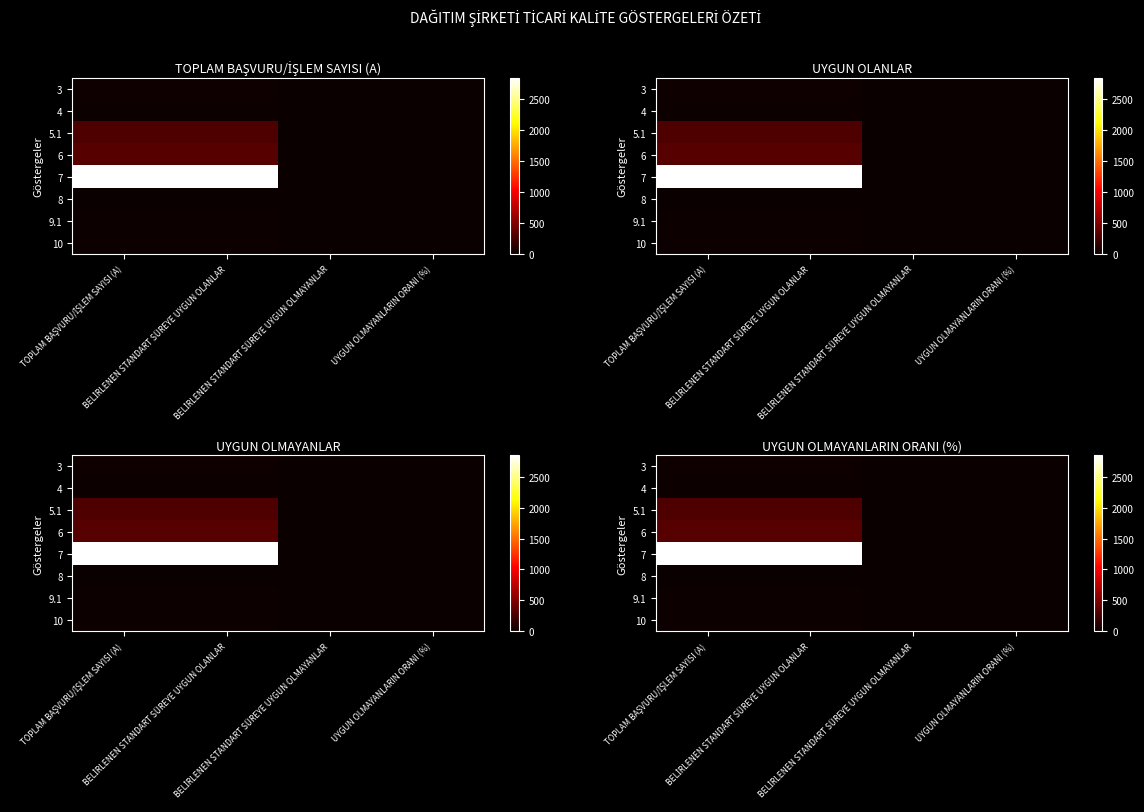

Is it true that 5.1 equals 0 at UYGUN OLMAYANLARIN ORANI (%)?

True